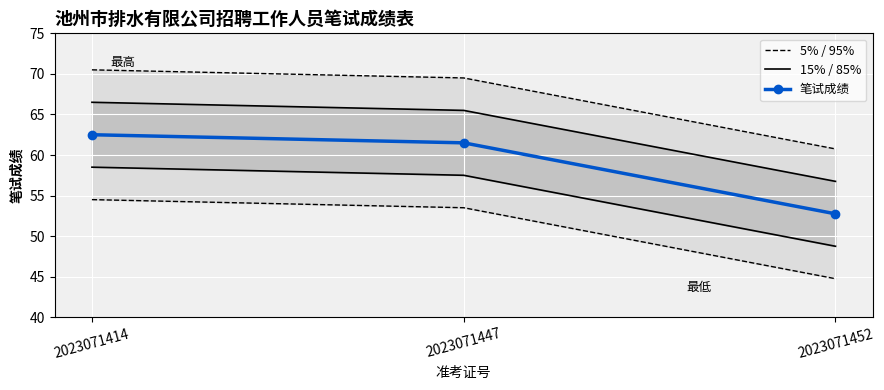

At which label is 5% / 95% closest to 65?

2023071452